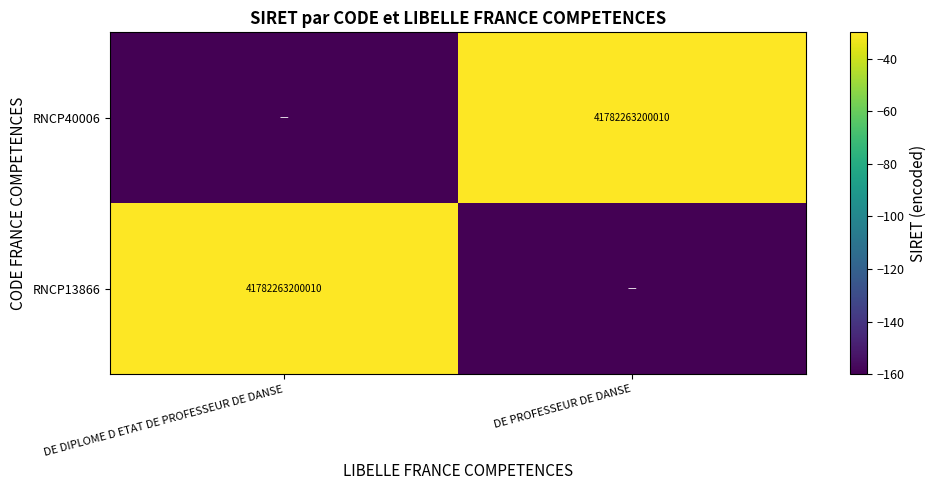

What is the spread (max minus min) of values at DE PROFESSEUR DE DANSE?

130